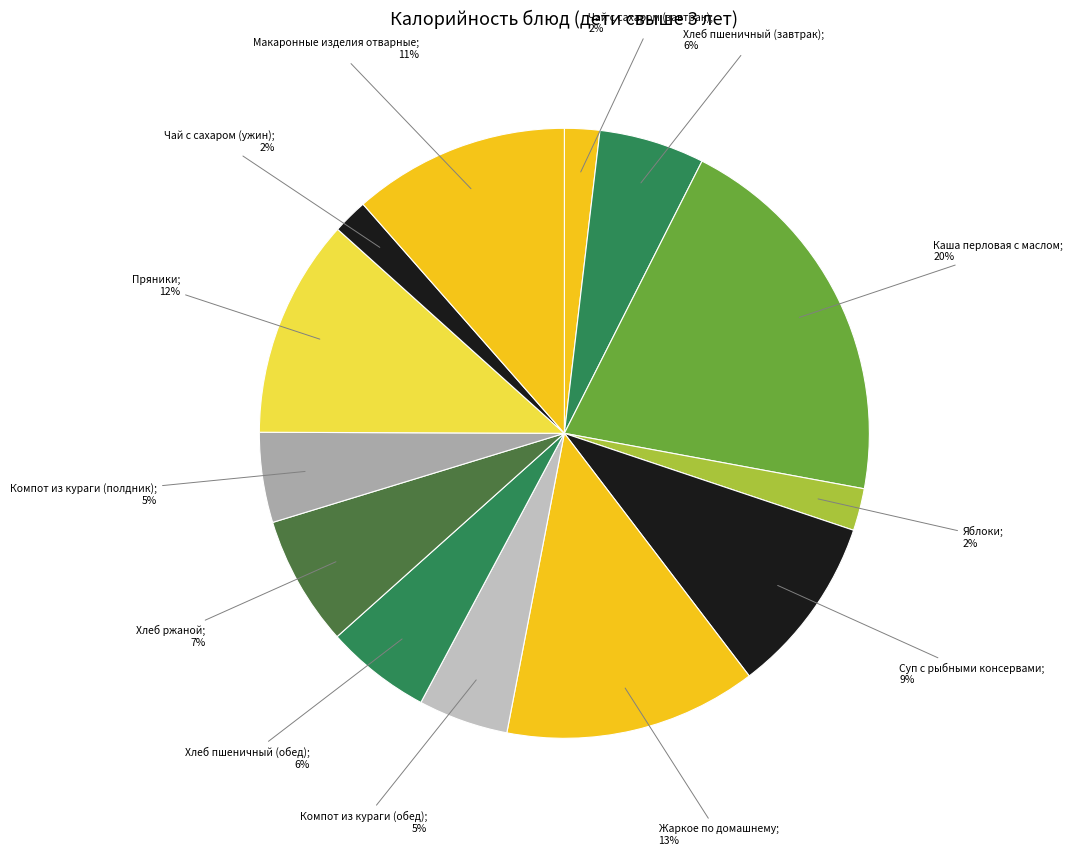

How many segments does this pie chart have?

13